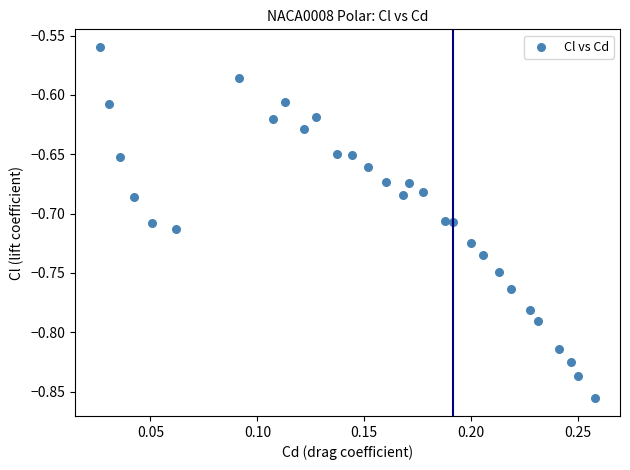

What is the range of Y values (max minus min)?

0.3